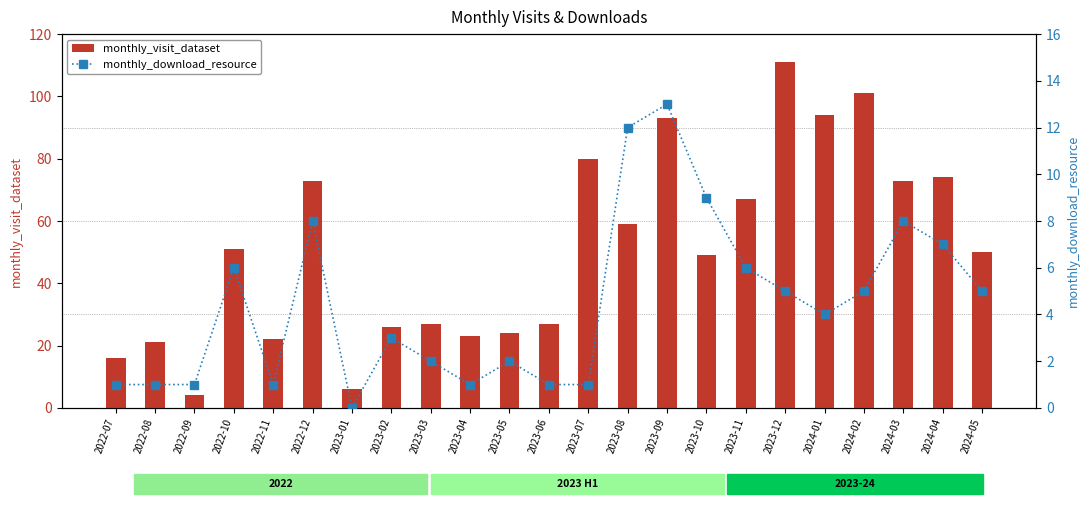

Which series has the largest range (max minus min)?

monthly_visit_dataset